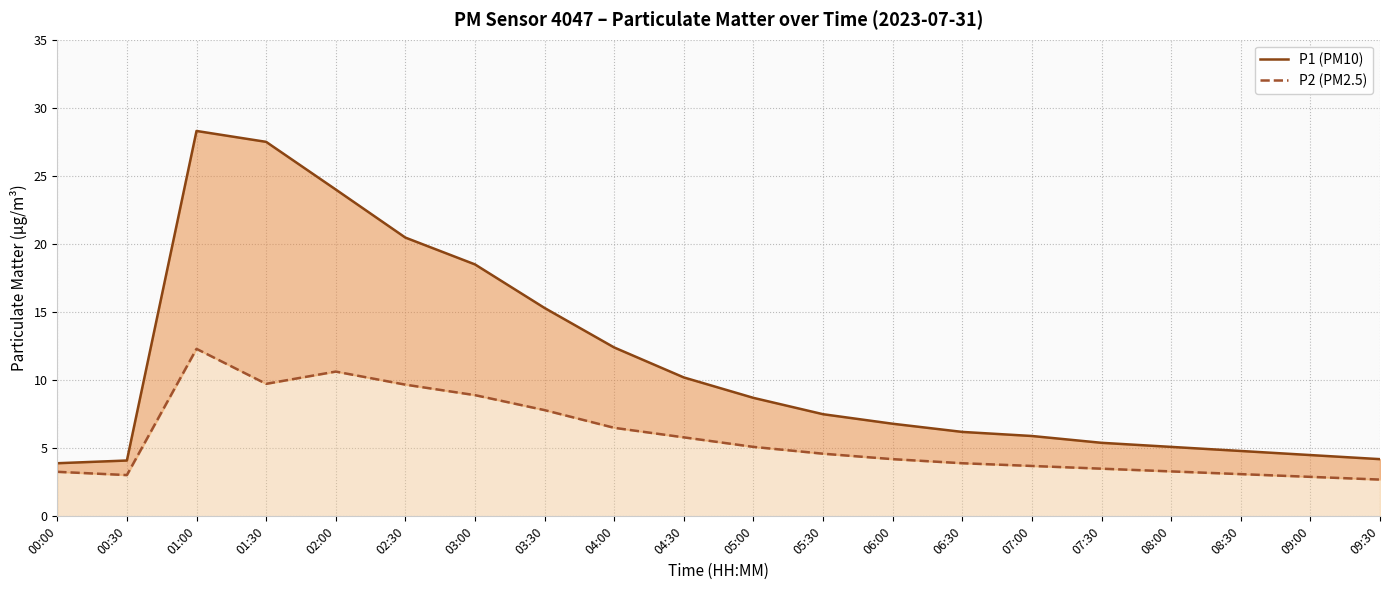

At which category does P1 (PM10) reach its first local peak?

01:00